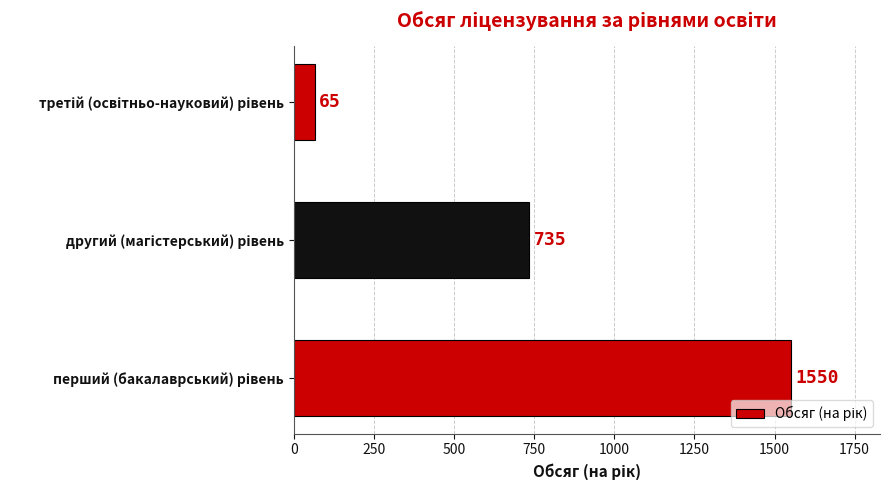

What is the greatest value displayed?

1550